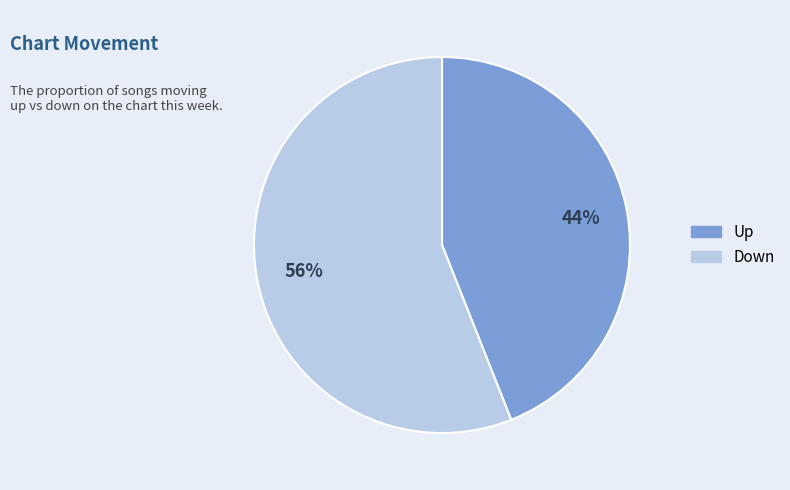

How many segments does this pie chart have?

2